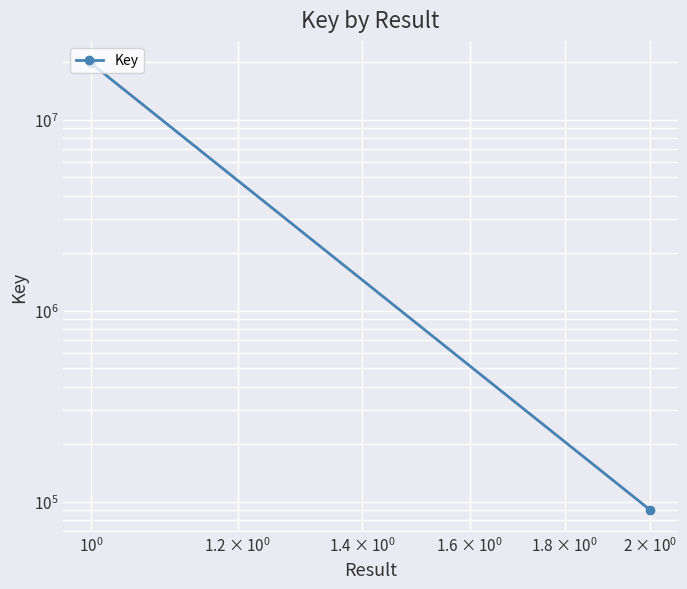

The value at $\mathdefault{10^{-1}}$ is 49880. True or false?

False